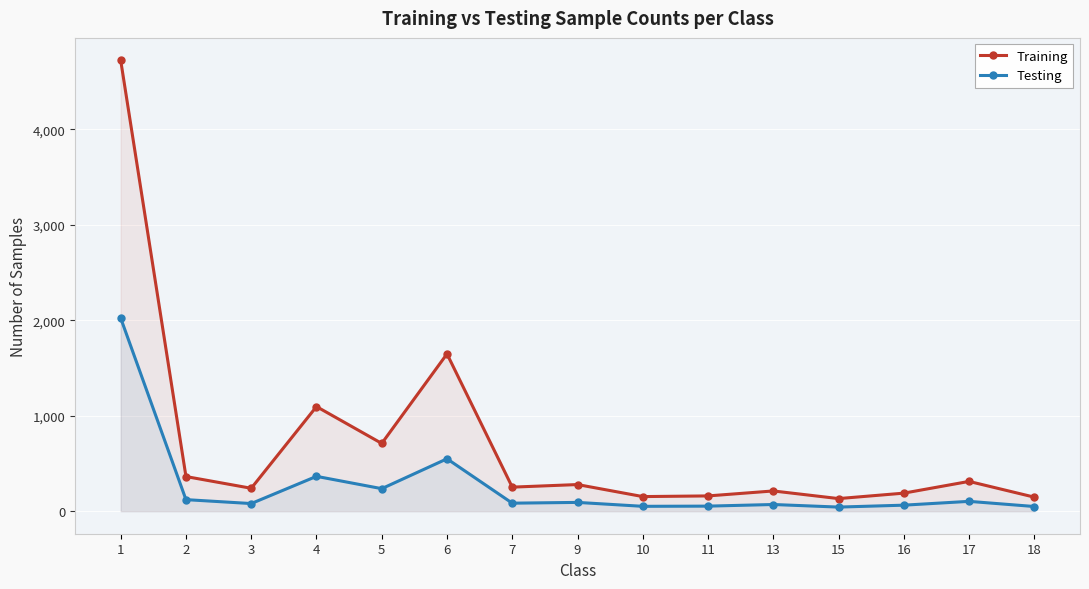

In Training, how many points are lower than both neighbors (excluding endpoints)?

5